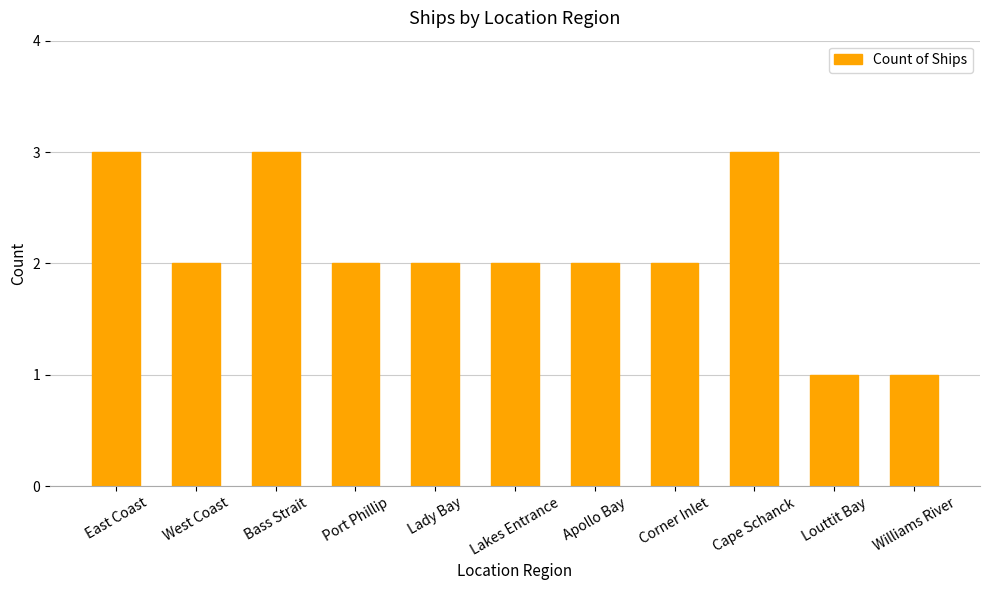

What is the ratio of the value at Port Phillip to the value at Bass Strait?

0.7